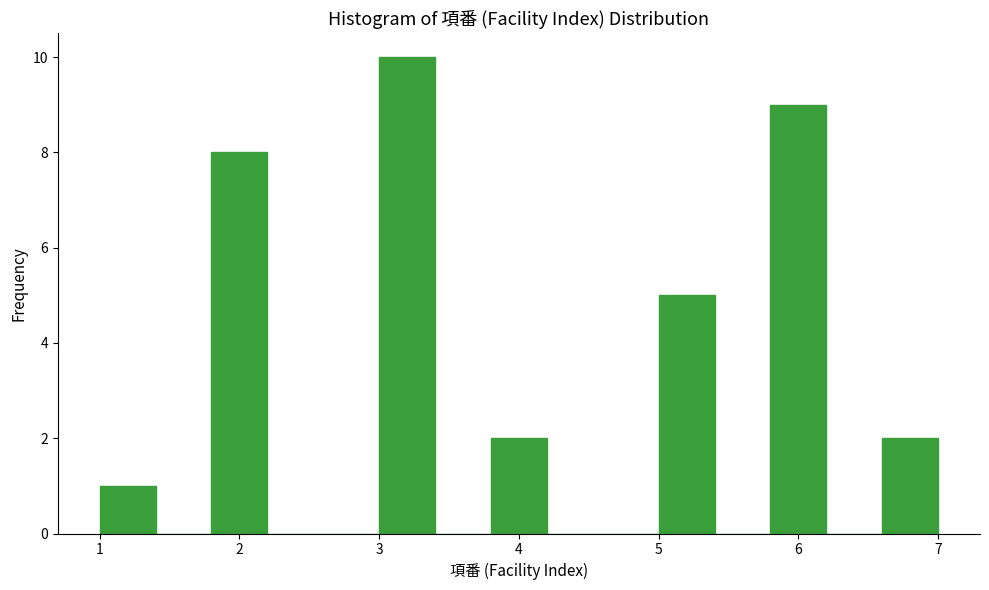

What is the height of the bar covering 1.0 to 1.4 on the x-axis? The values are not printed on the chart, so give them approximately, as read against the axis.

1